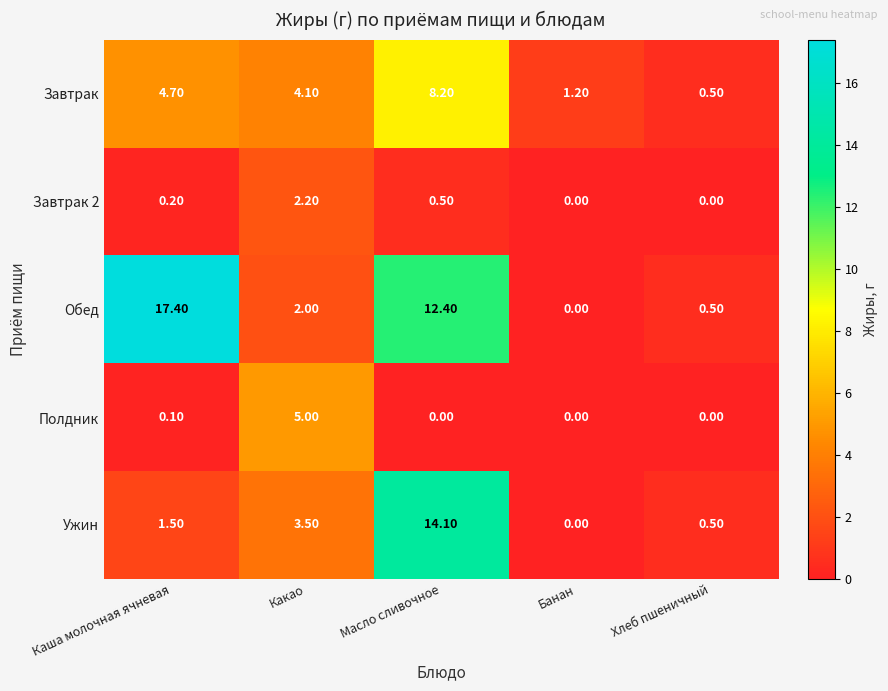

Which category has the highest value across all series?

Каша молочная ячневая